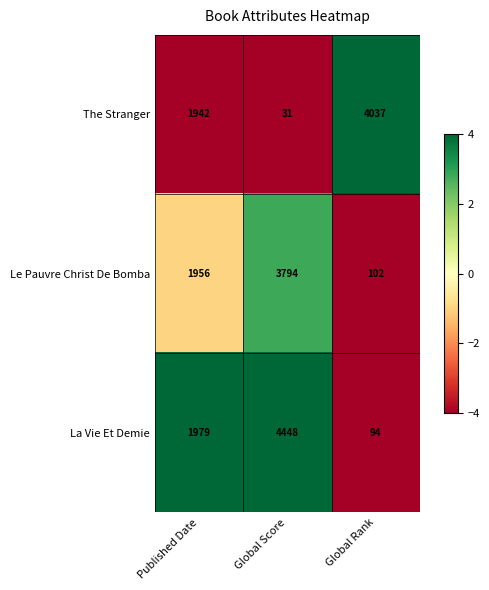

What is the difference between the maximum and minimum values in the The Stranger series?

4006